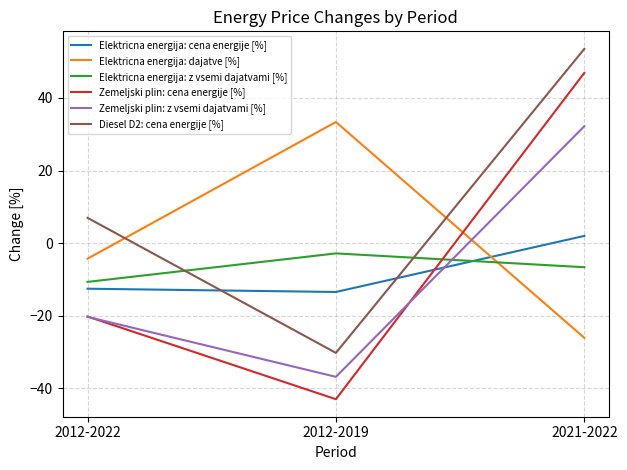

Is the value of Diesel D2: cena energije [%] at 2021-2022 greater than the value of Elektricna energija: dajatve [%] at 2012-2019?

Yes